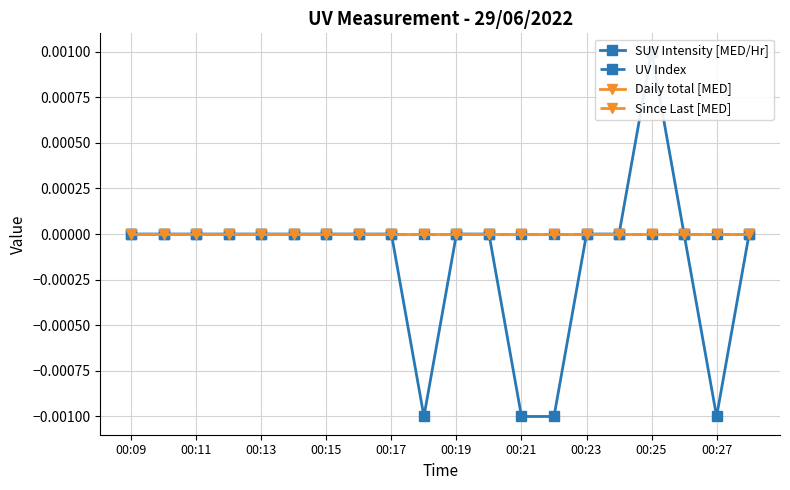

How many lines are shown in the chart?

4